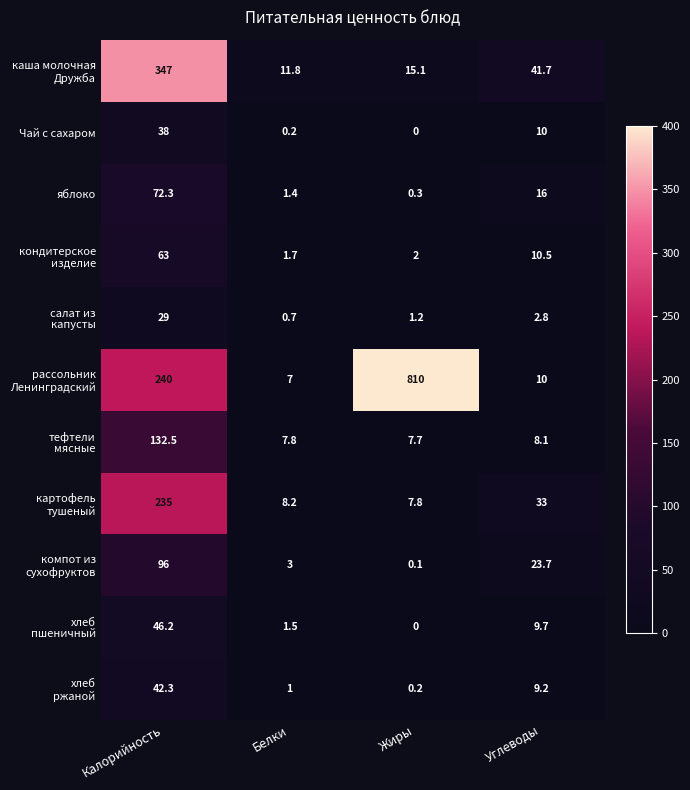

At which category is the sum across all series the highest?

Калорийность